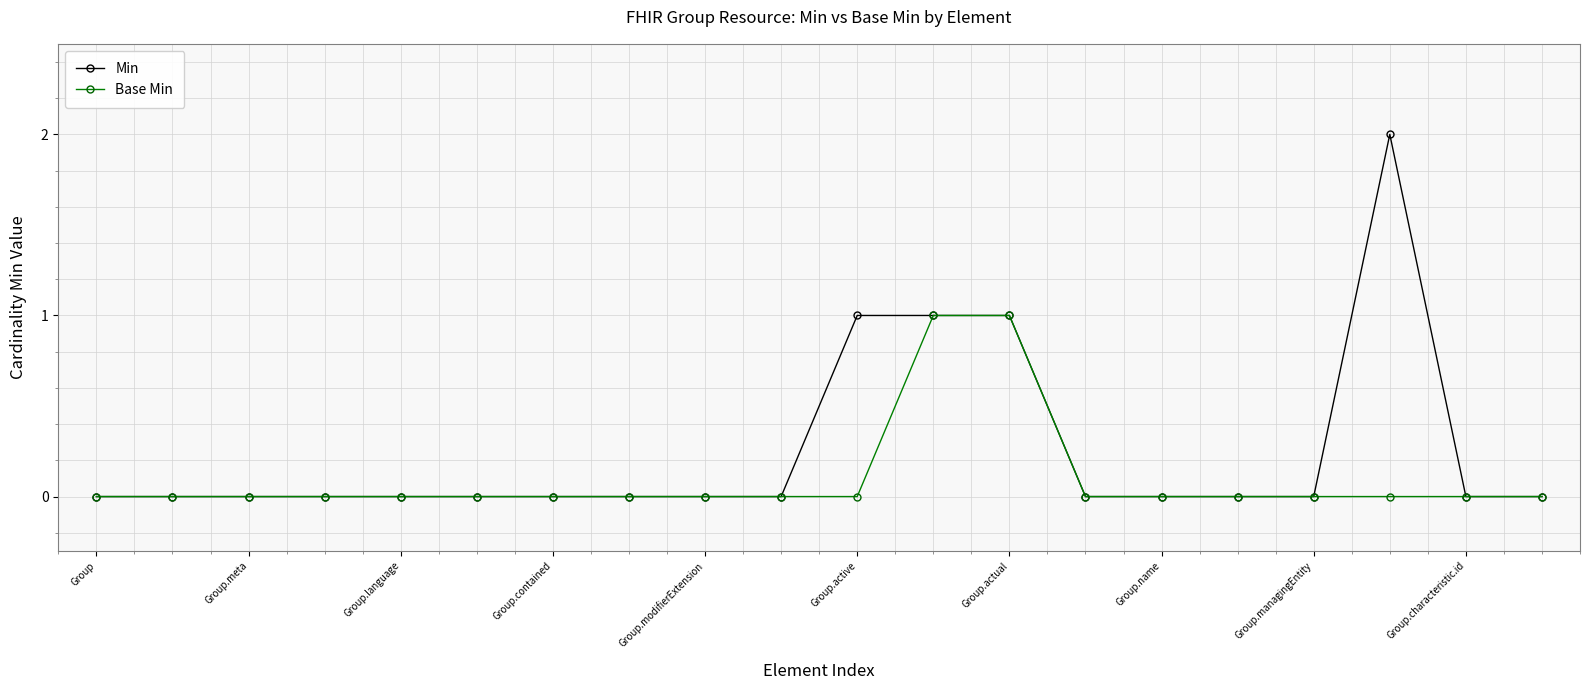

What are all the series names shown in the legend?

Min, Base Min